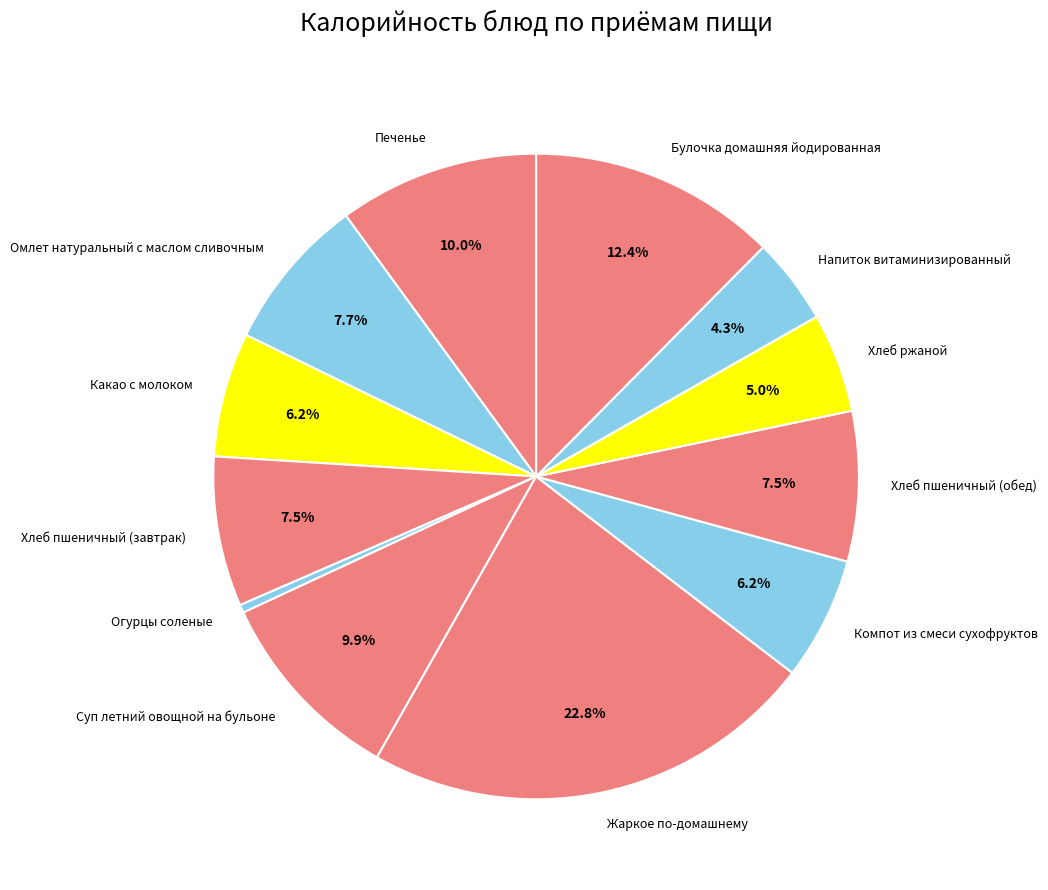

The Хлеб пшеничный (обед) slice represents 1% of the pie. True or false?

False